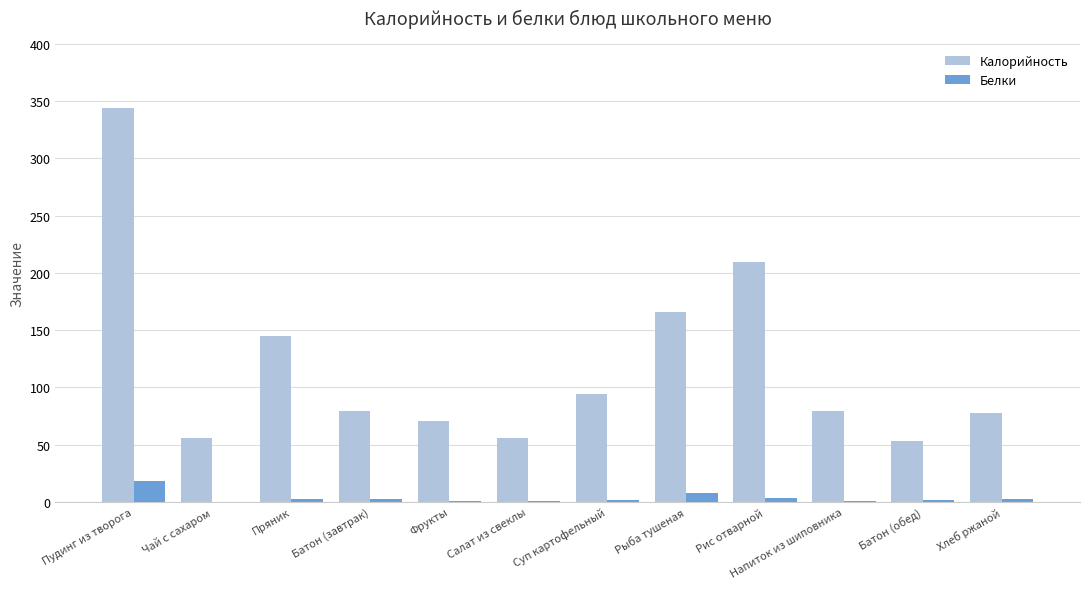

Which series has the largest range (max minus min)?

Калорийность